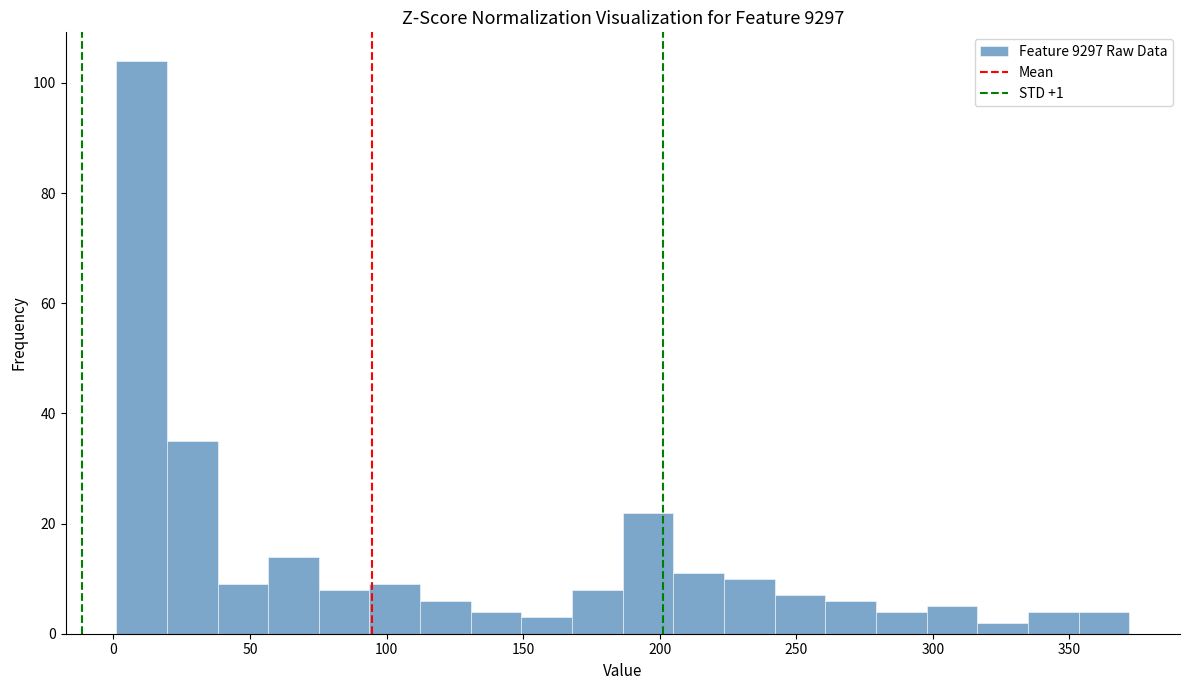

Read against the x-axis, roughly where is the centre of the tallest bar?

10